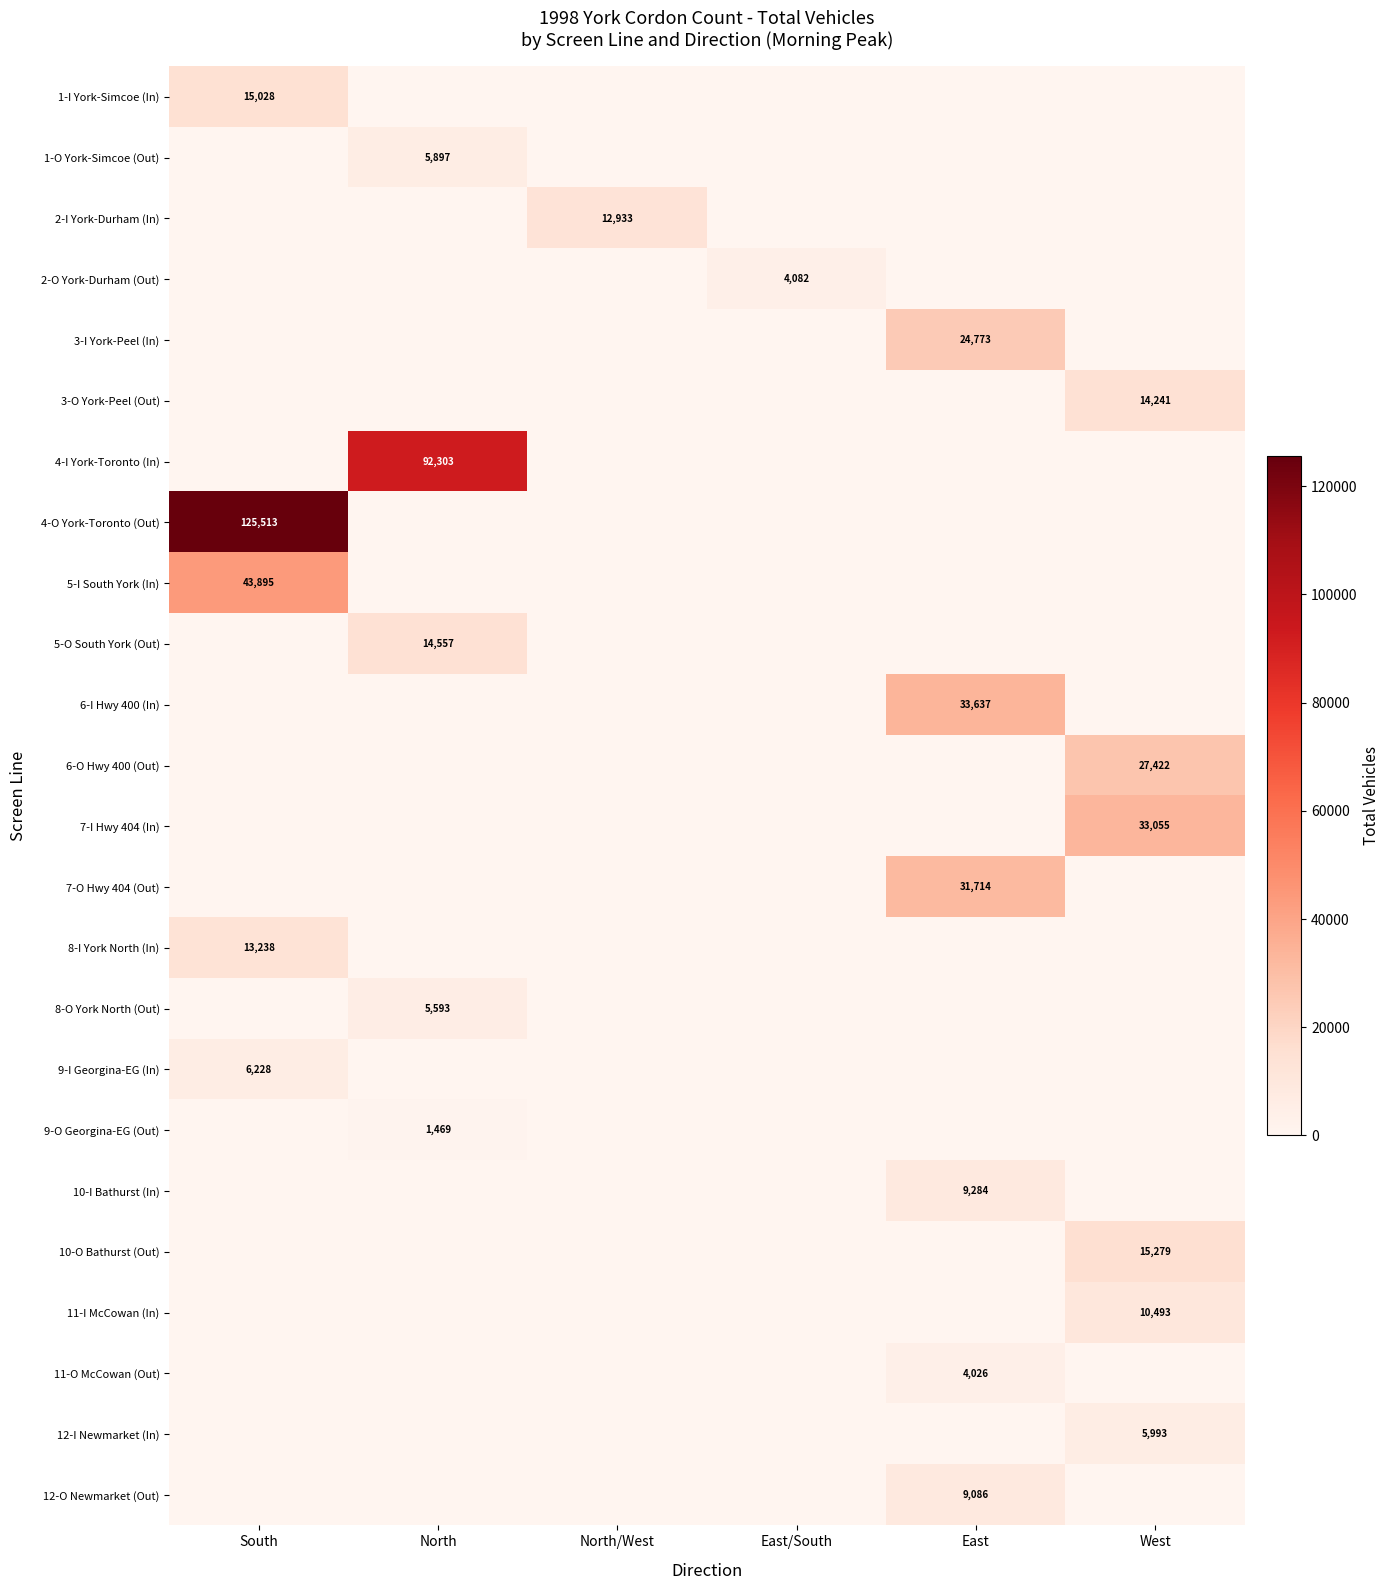

The 12-I Newmarket (In) series shows 5993 at West. True or false?

True